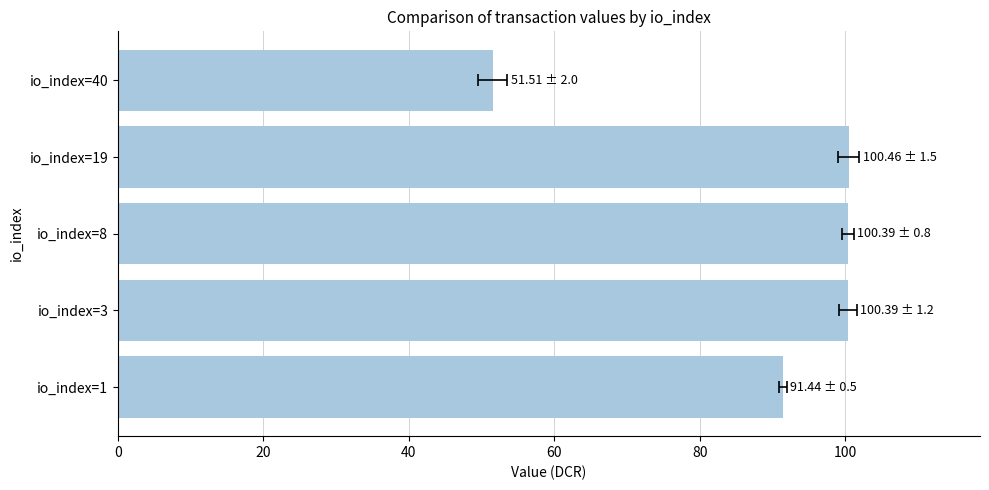

What is the maximum value shown in the chart?

100.5